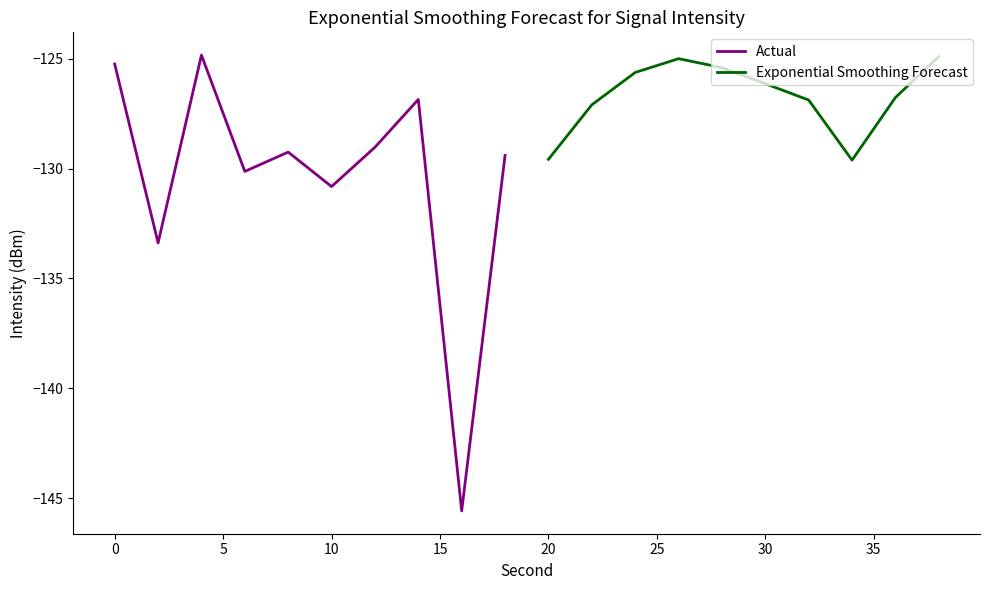

What is the sum of the Exponential Smoothing Forecast values at 15 and 35?

-252.2